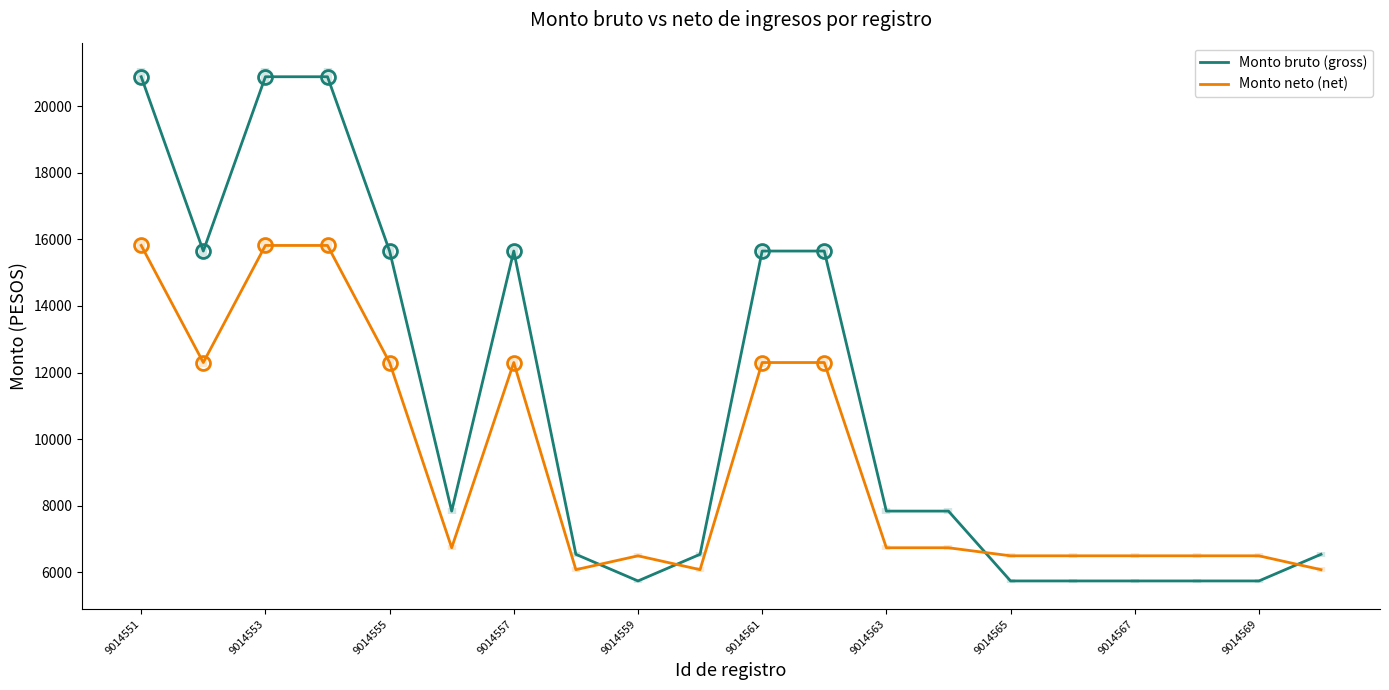

How many lines are shown in the chart?

2